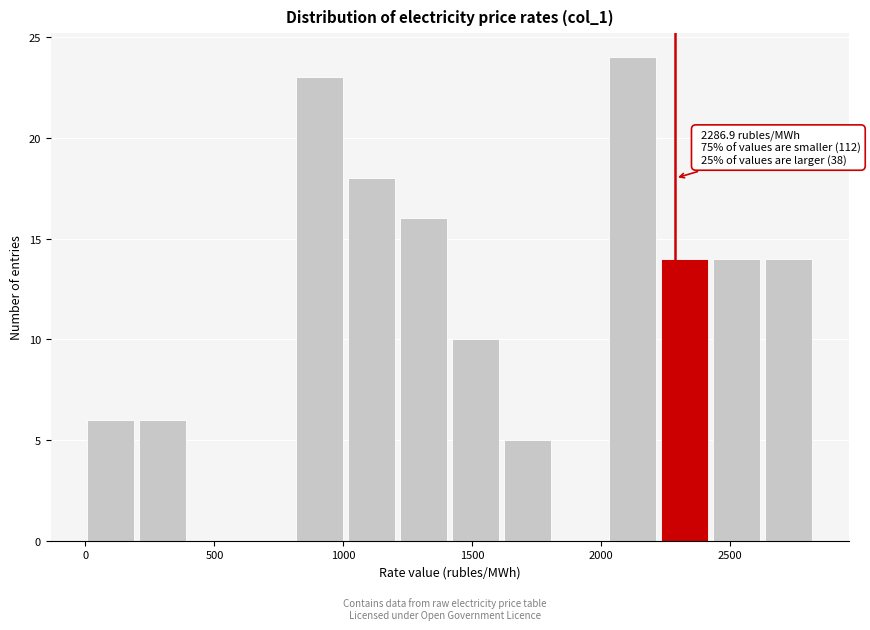

Over which range of the x-axis is the bar tallest?

2050 to 2250